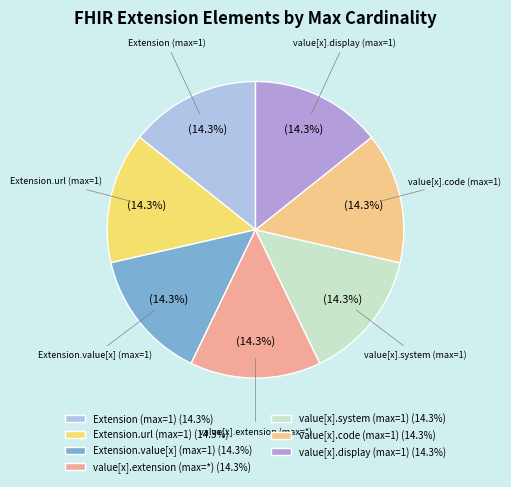

How many segments does this pie chart have?

7